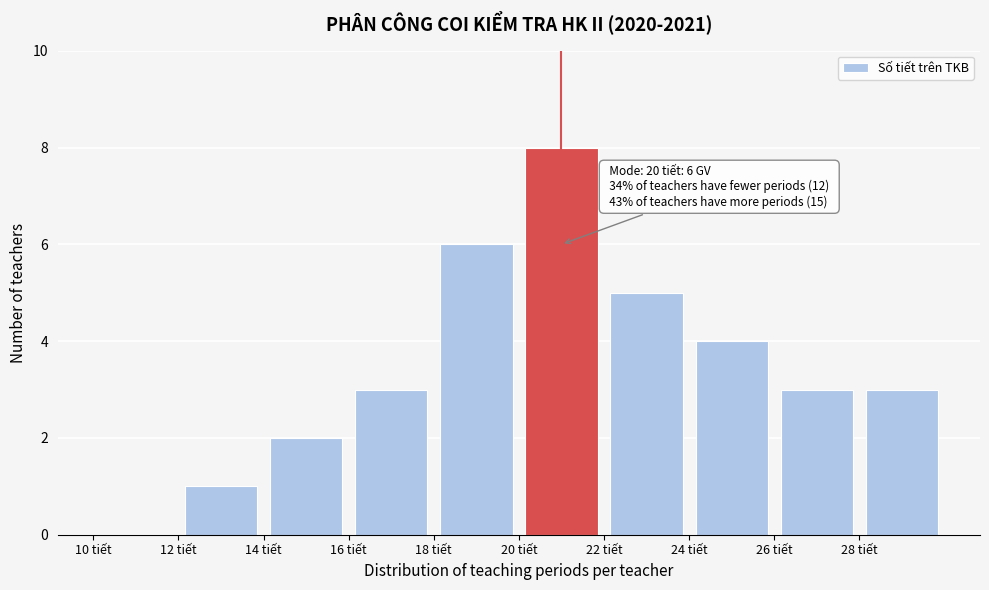

Which range on the x-axis has the tallest bar?

20 to 22